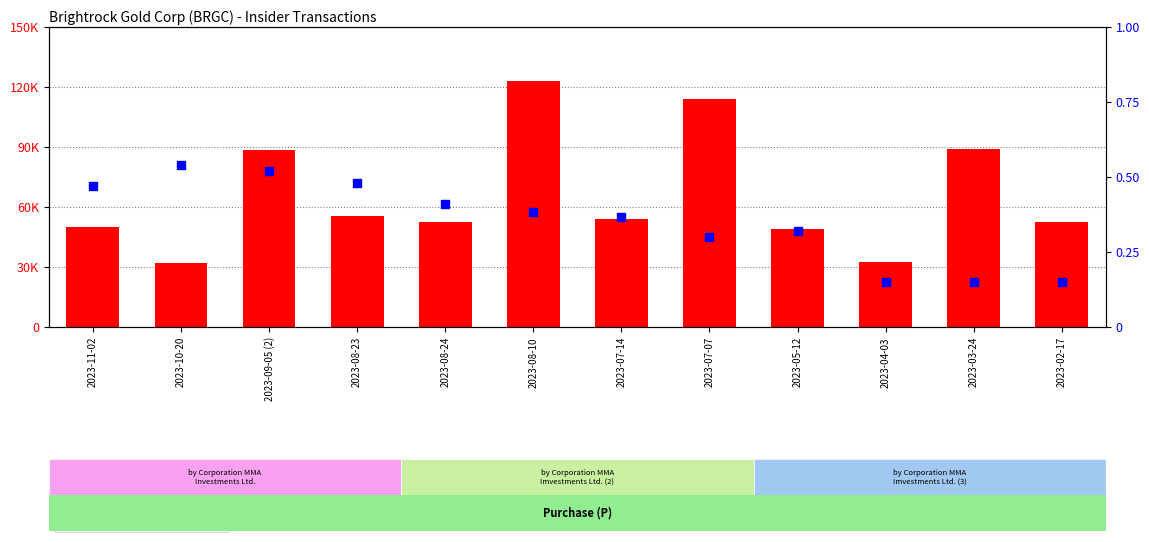

What are all the series names shown in the legend?

transactionShares, transactionPricePerShare